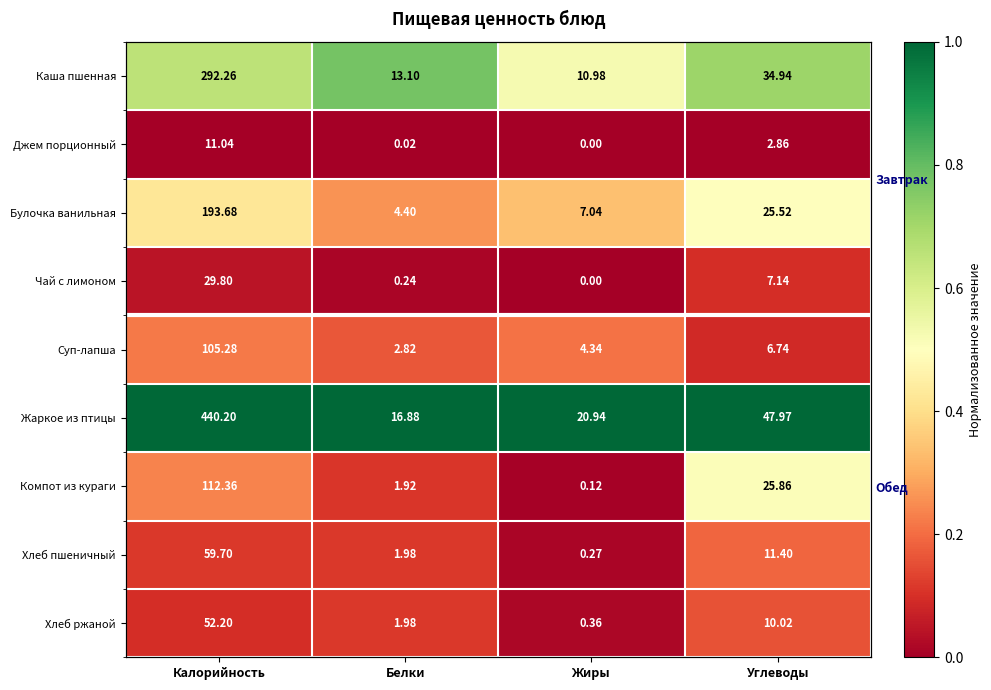

The Хлеб пшеничный series shows 0.2 at Белки. True or false?

False